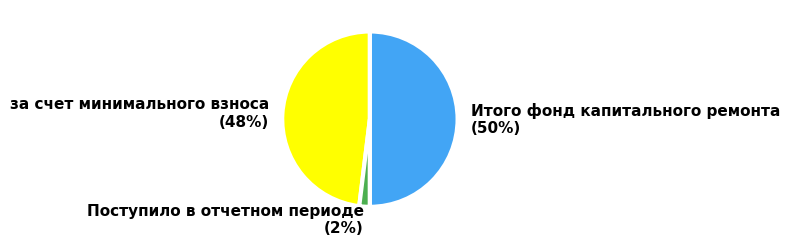

To the nearest percent, what is the average slice percentage?

33%